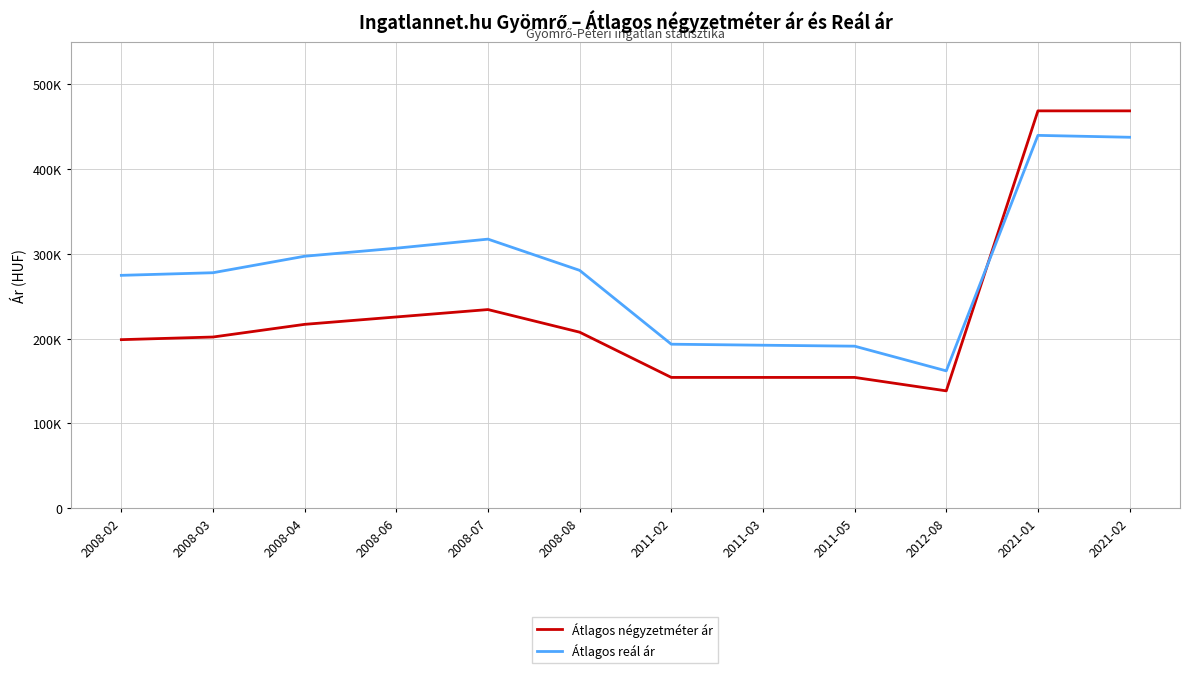

Rank the series by their average value, from highest to lowest.

Átlagos reál ár, Átlagos négyzetméter ár